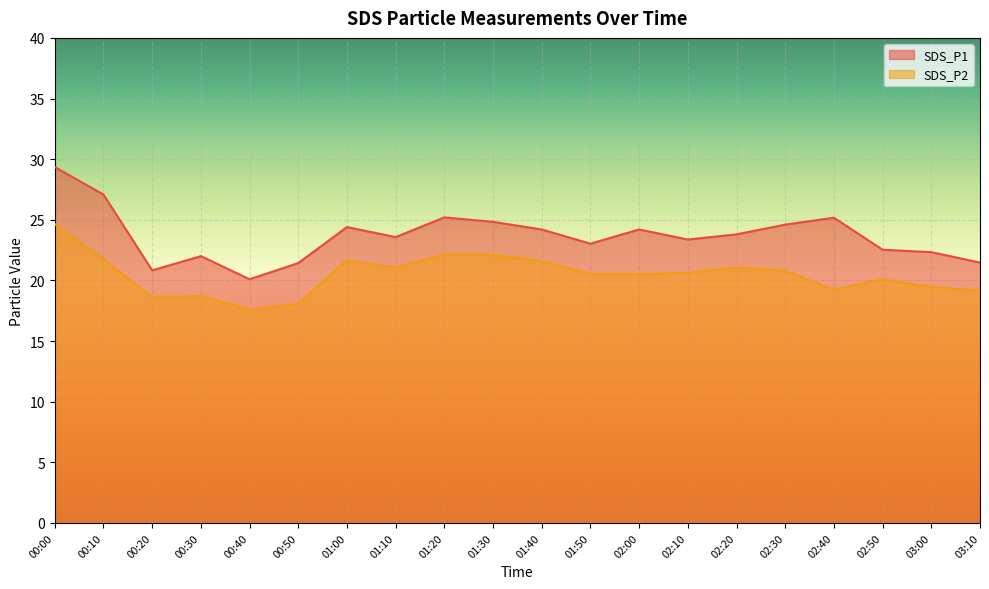

How many lines are shown in the chart?

2